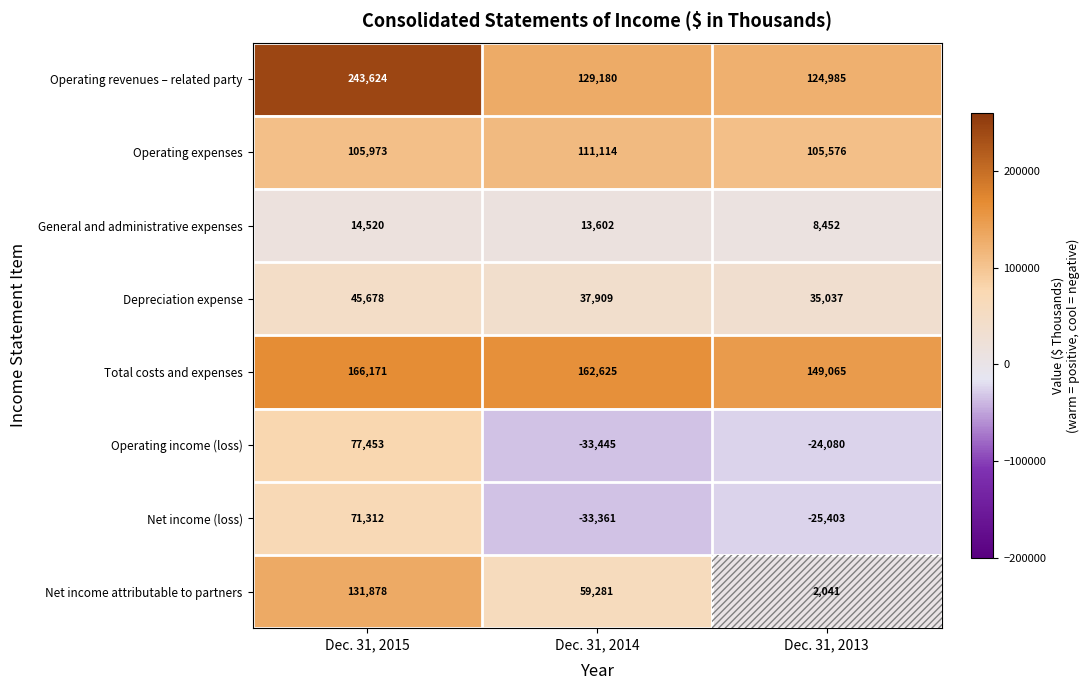

Rank the series at Dec. 31, 2013 from highest to lowest value.

Total costs and expenses, Operating revenues – related party, Operating expenses, Depreciation expense, General and administrative expenses, Net income attributable to partners, Operating income (loss), Net income (loss)